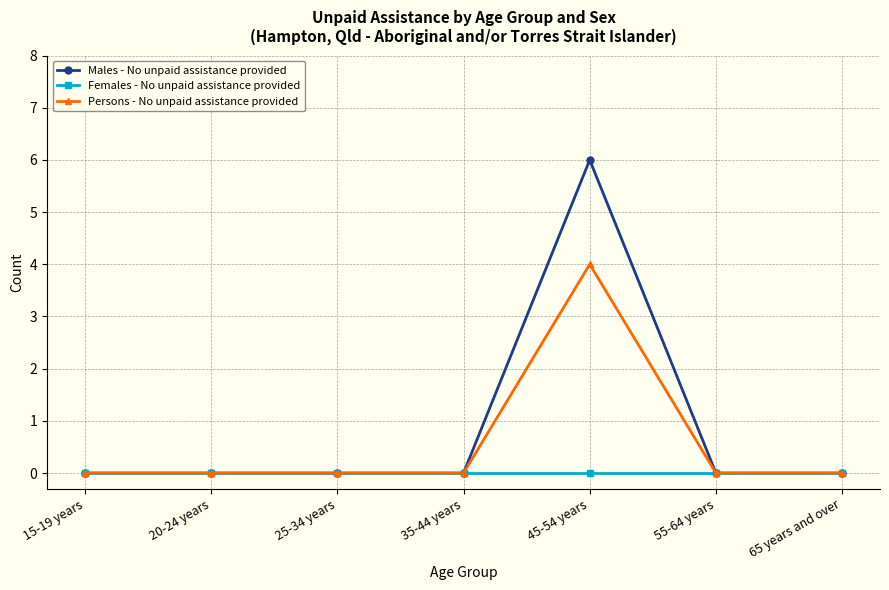

At which category is the sum across all series the highest?

45-54 years